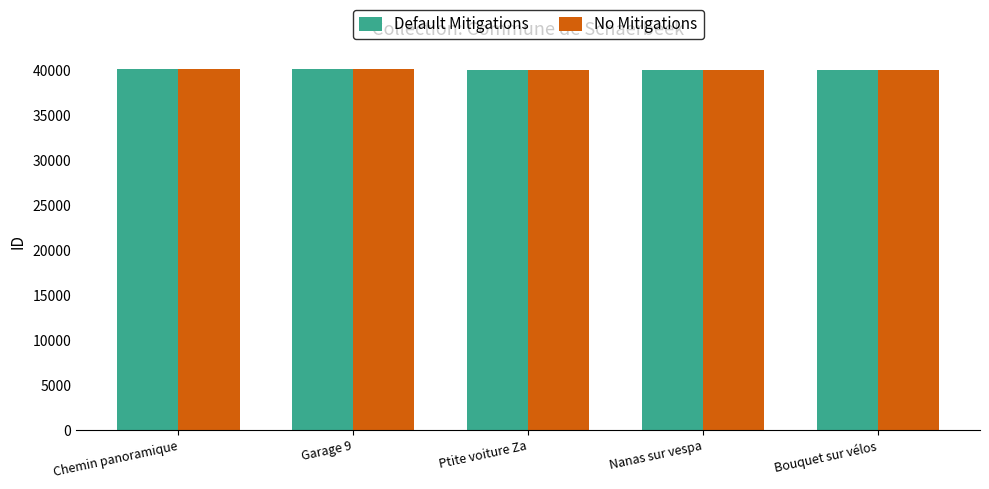

What is the label of the 3rd bar from the left?

Ptite voiture Za